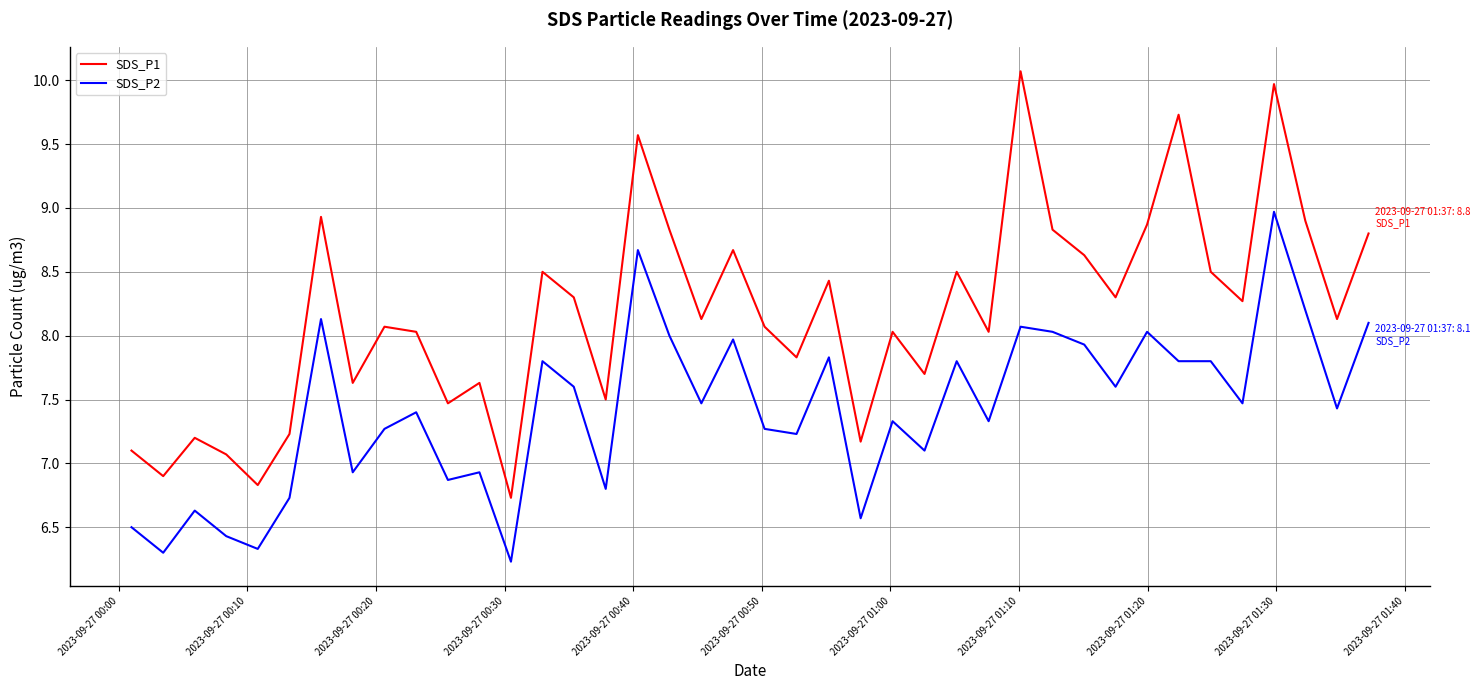

True or false: SDS_P1 and SDS_P2 cross at least once.

False